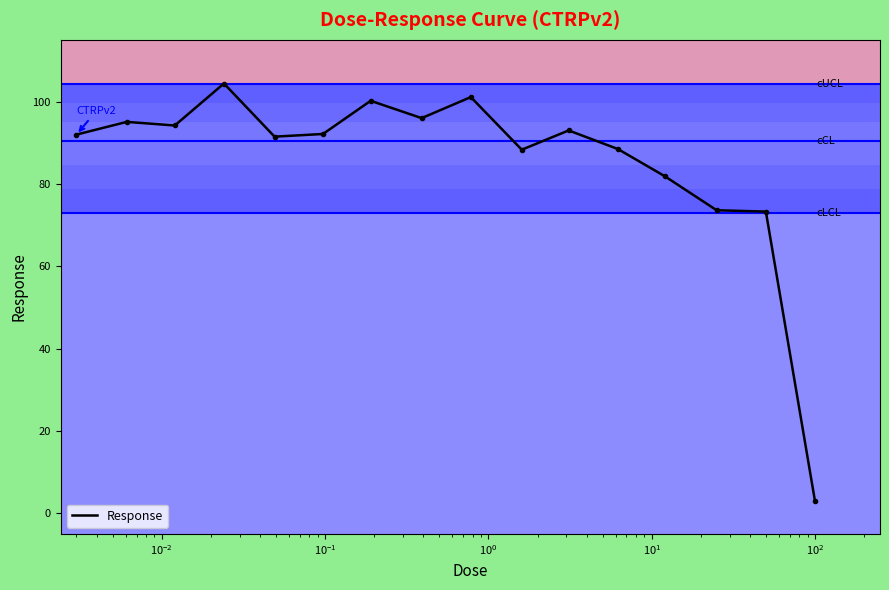

What is the greatest value displayed?

104.4